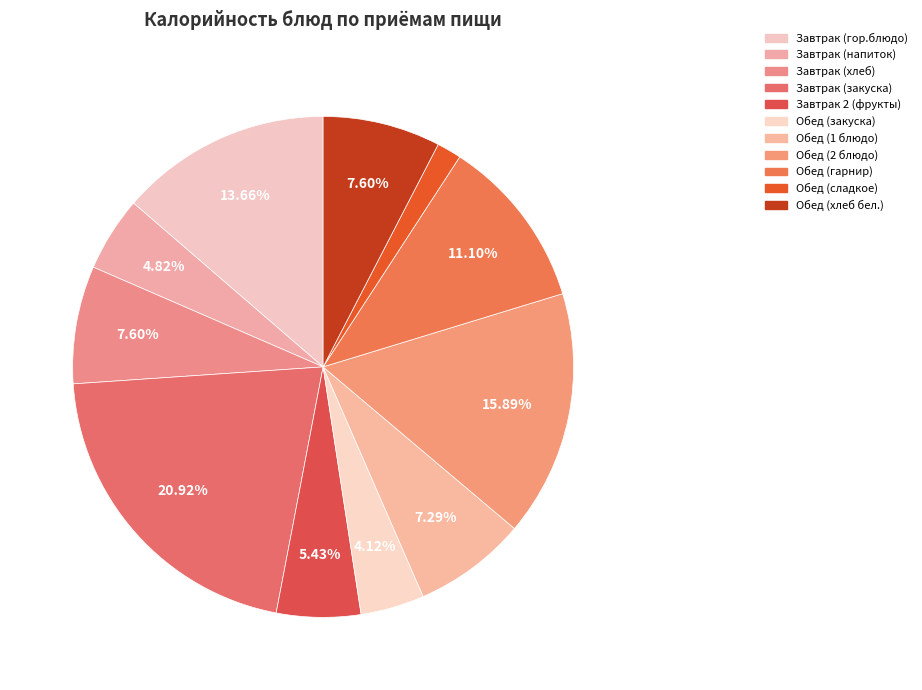

Is it true that Обед (2 блюдо) is 16% of the pie?

True